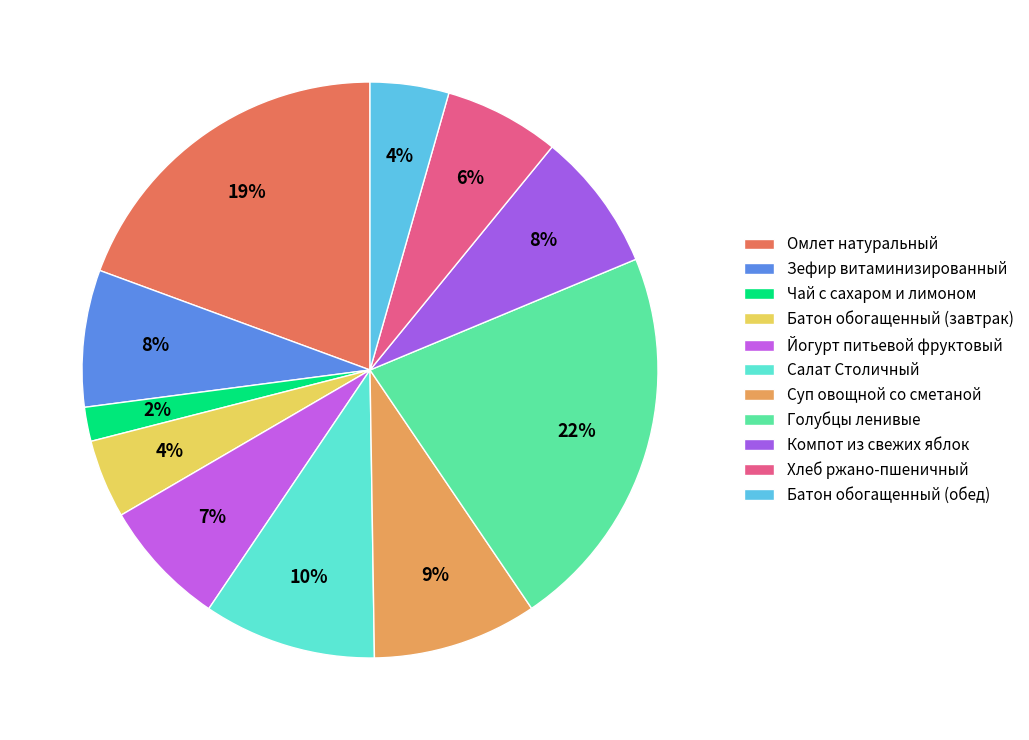

Which slice is the smallest?

Чай с сахаром и лимоном